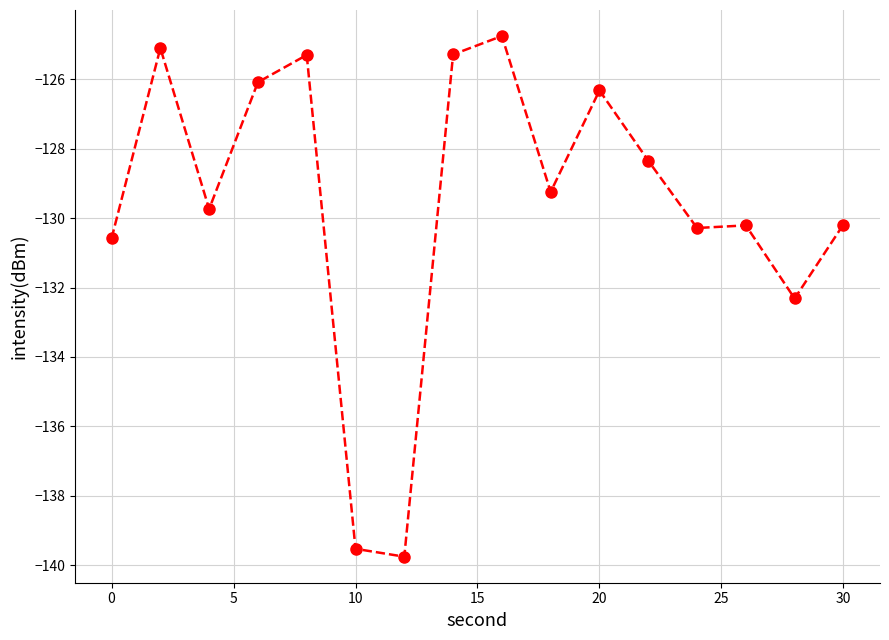

What is the value of the 7th point from the left?

-139.8